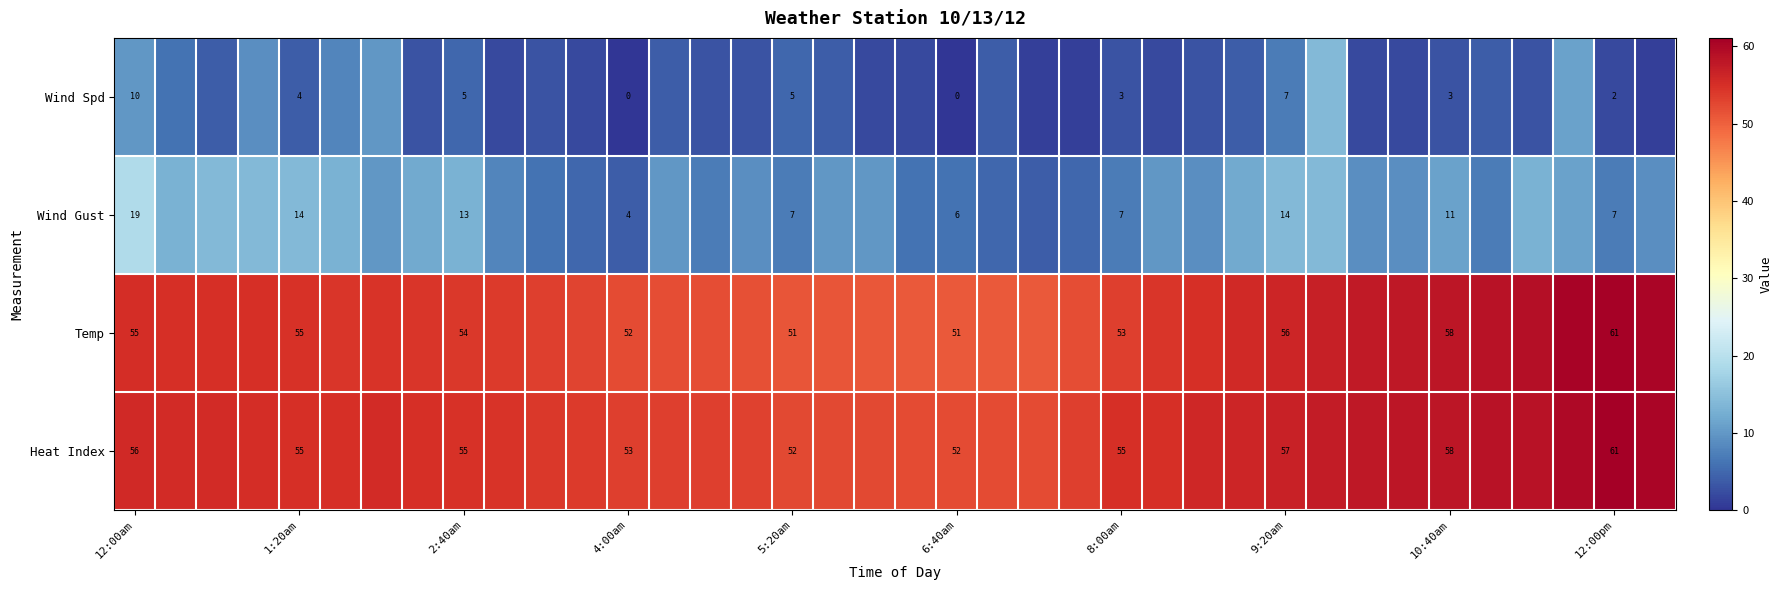

Rank the series at 2:40am from highest to lowest value.

Heat Index, Temp, Wind Gust, Wind Spd